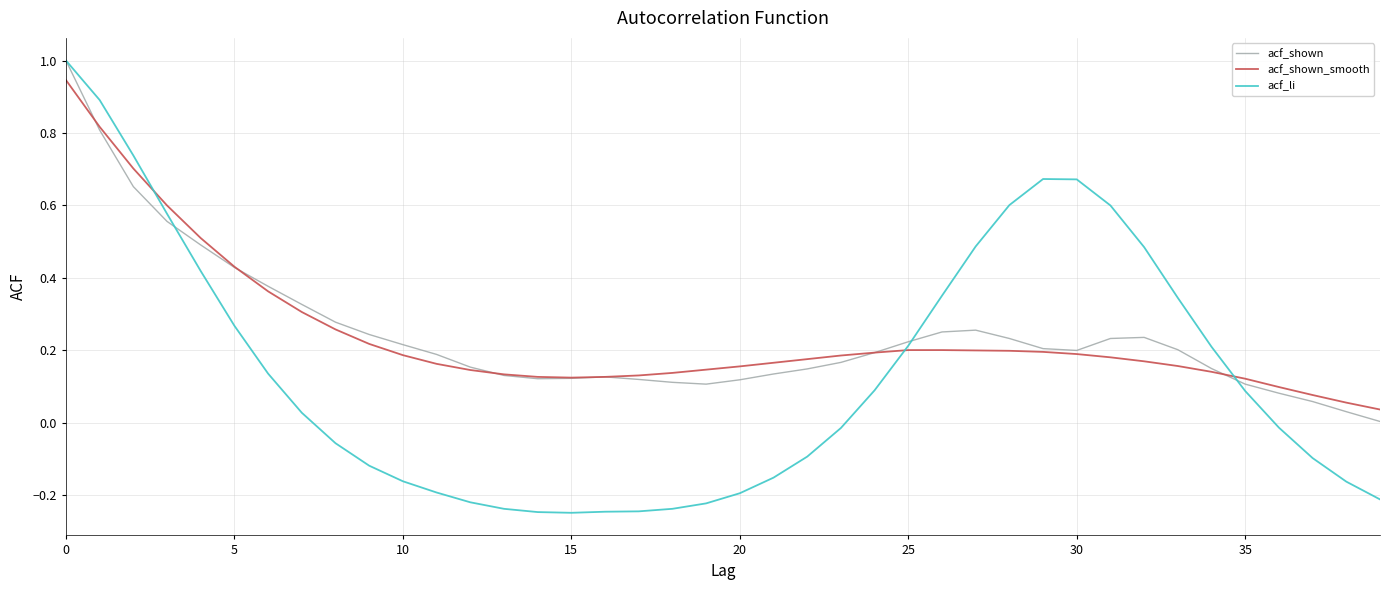

Which series has the largest range (max minus min)?

acf_li